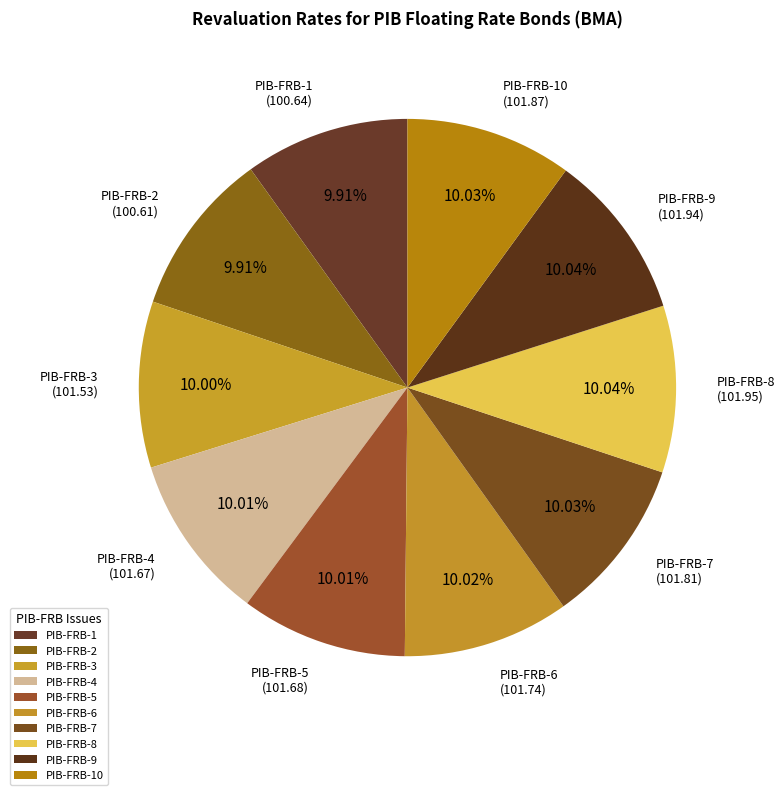

Does PIB-FRB-7 account for over 50% of the chart?

No